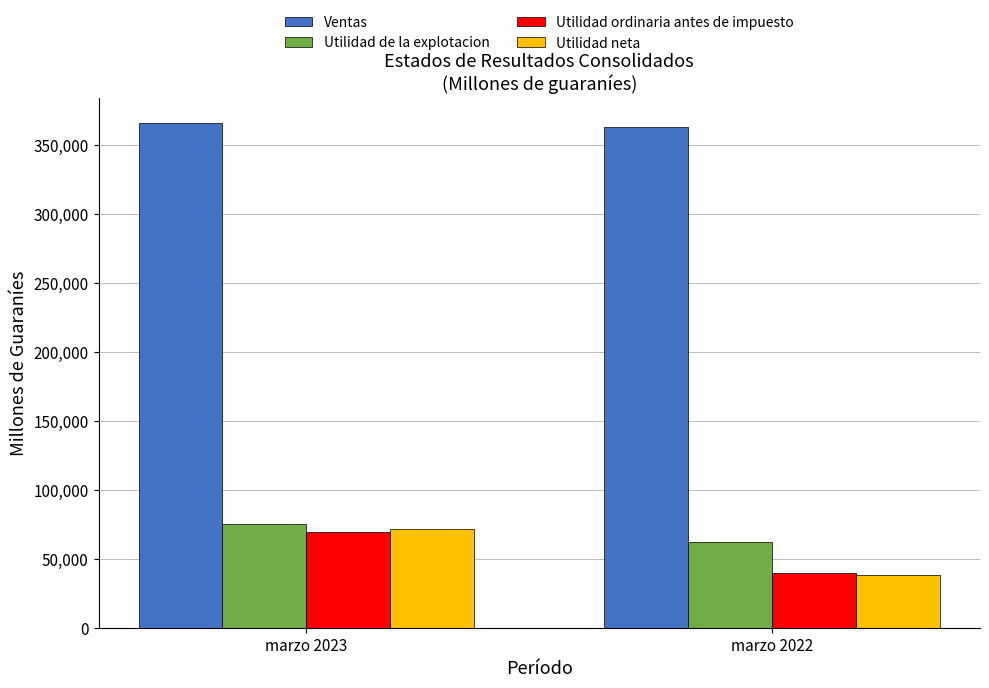

What is the value of the Utilidad de la explotacion bar at the 2nd from the left?

62510